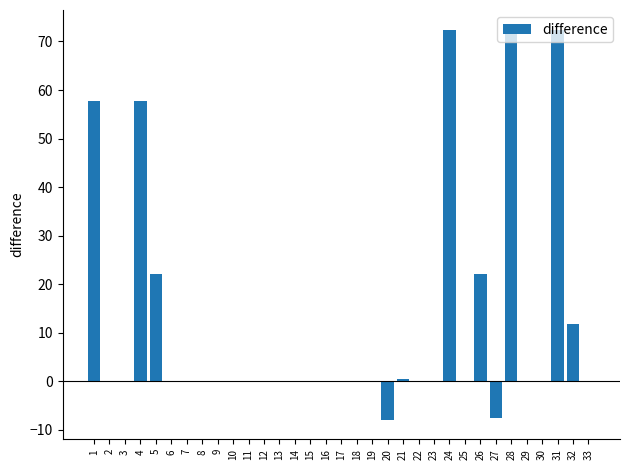

What is the maximum value shown in the chart?

72.5